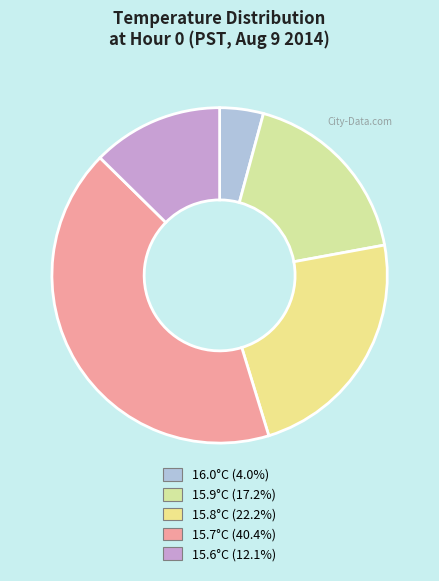

How many segments does this pie chart have?

5